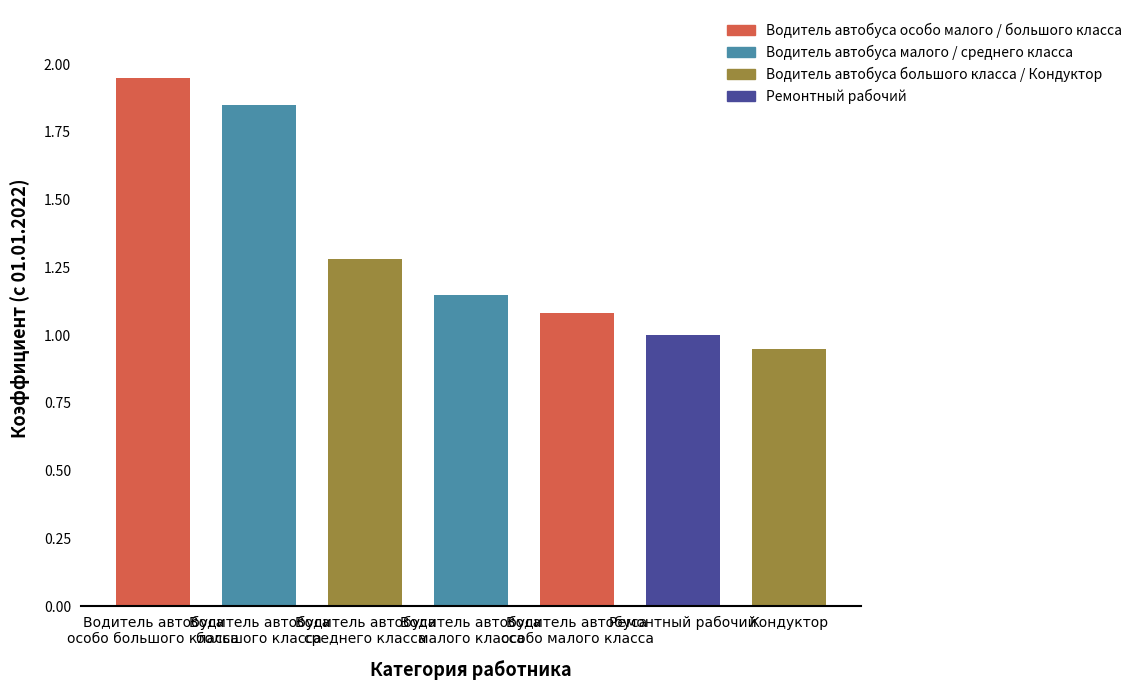

Rank the categories by value from lowest to highest.

Кондуктор, Ремонтный рабочий, Водитель автобуса
особо малого класса, Водитель автобуса
малого класса, Водитель автобуса
среднего класса, Водитель автобуса
большого класса, Водитель автобуса
особо большого класса